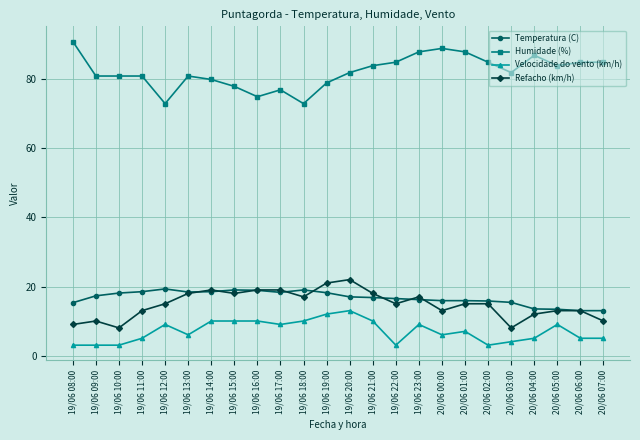

What position from the right is 19/06 08:00?

24